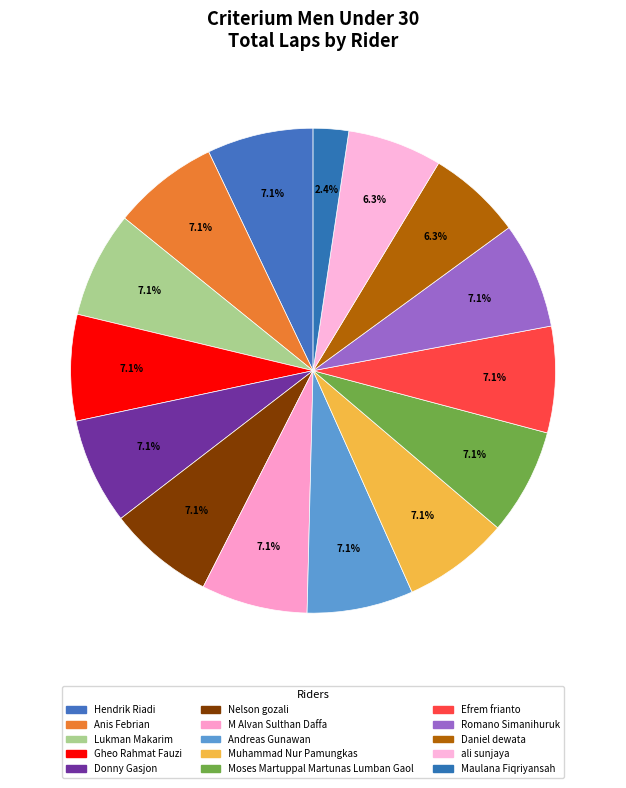

Count the number of slices in the pie.

15